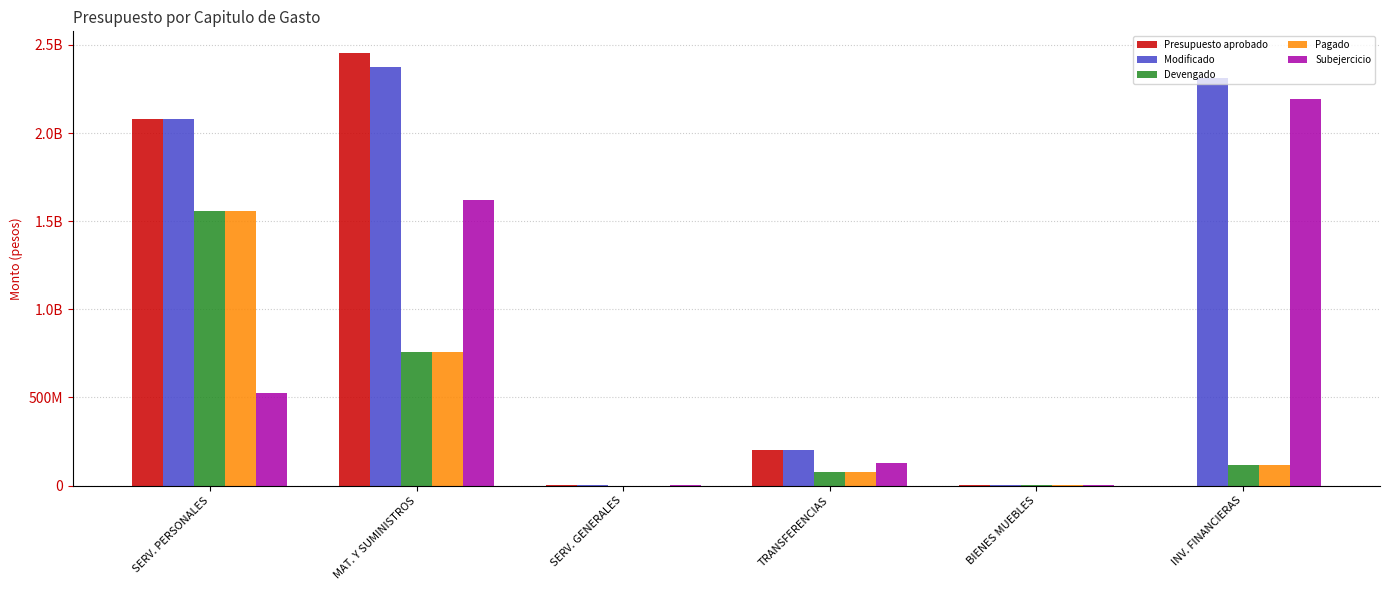

What are all the series names shown in the legend?

Presupuesto aprobado, Modificado, Devengado, Pagado, Subejercicio